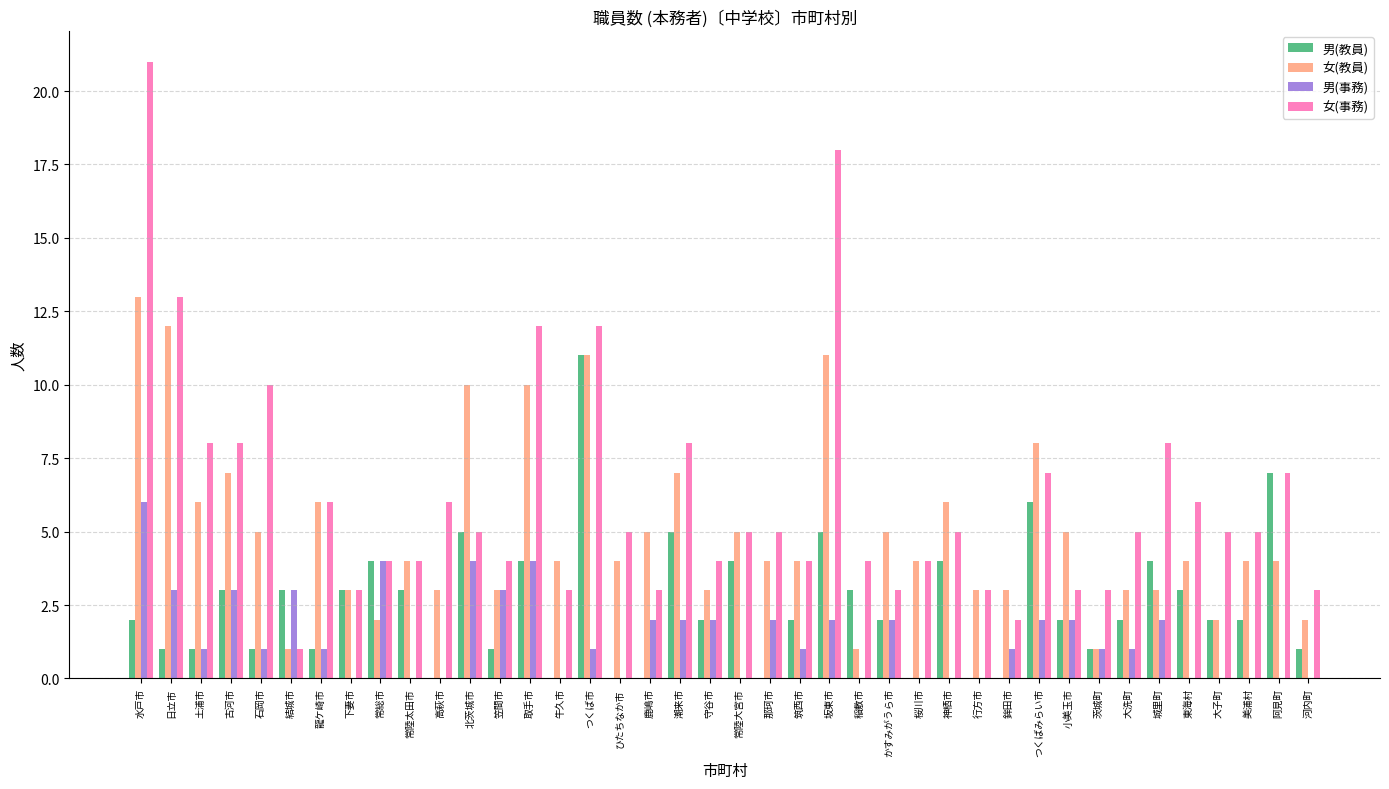

True or false: 男(教員) has a value of 3 at 古河市.

True